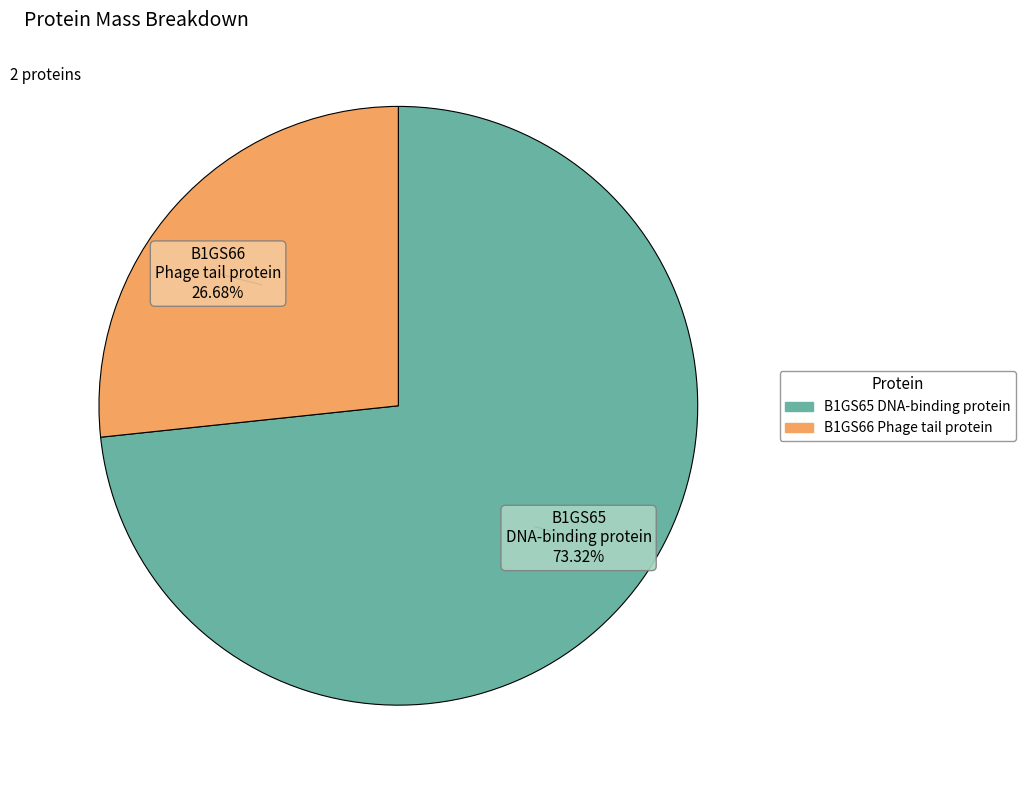

To the nearest percent, what is the average slice percentage?

50%